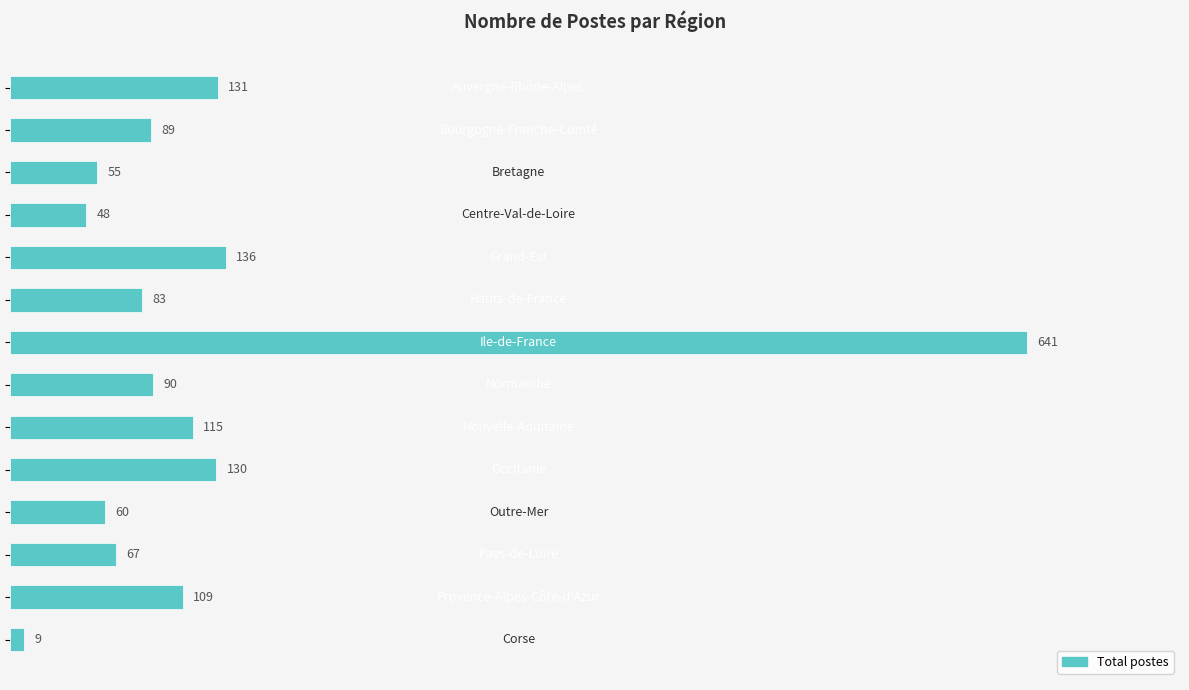

Count the number of categories in the chart.

14